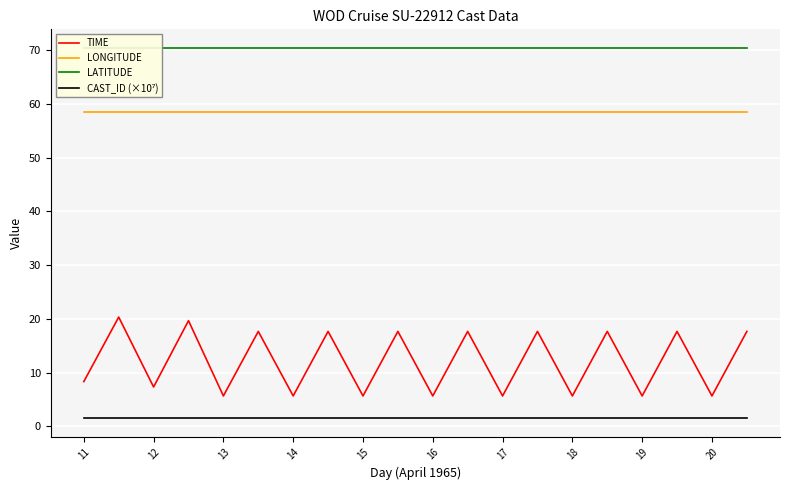

How many values in the TIME series exceed 17?

10